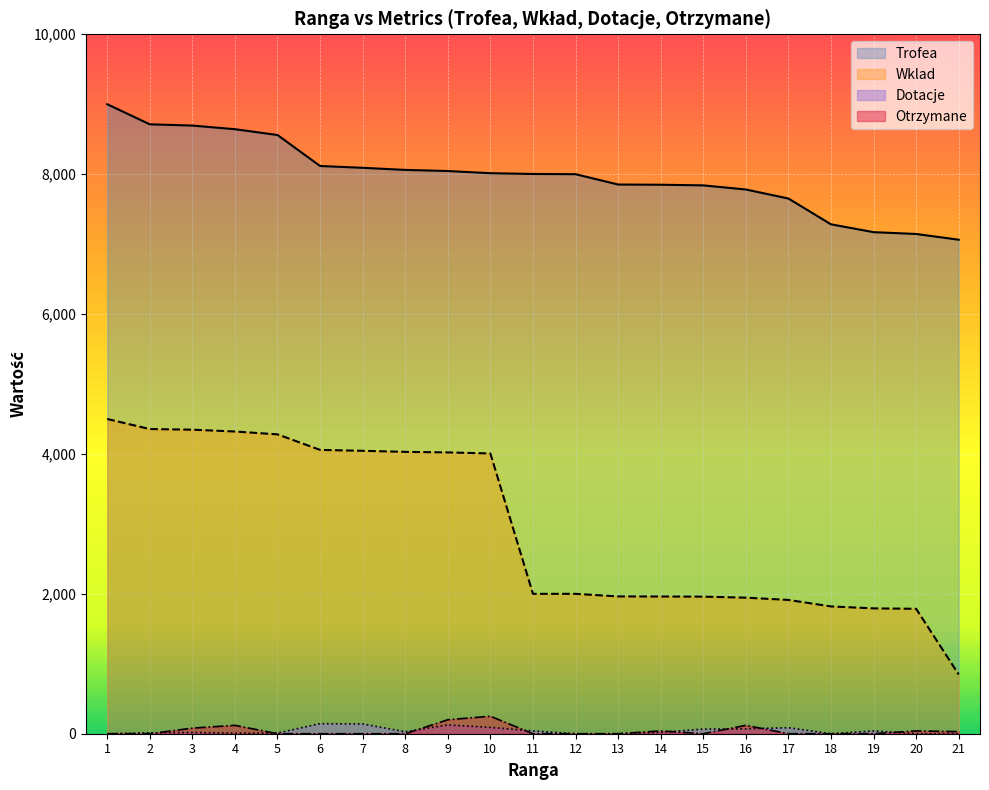

Reading left to right, list all the values displayed in this chart.

Trofea: 9000	8713	8695	8643	8560	8117	8091	8061	8045	8014	8003	8000	7852	7849	7840	7781	7652	7283	7171	7145	7063
Wklad: 4500	4356	4347	4321	4280	4058	4045	4030	4022	4007	2000	2000	1963	1962	1960	1945	1913	1820	1792	1786	847
Dotacje: 0	13	18	8	10	144	140	28	126	91	40	0	0	20	66	70	86	0	40	0	0
Otrzymane: 0	0	80	120	0	0	0	0	200	250	0	0	0	40	0	120	0	0	0	40	30